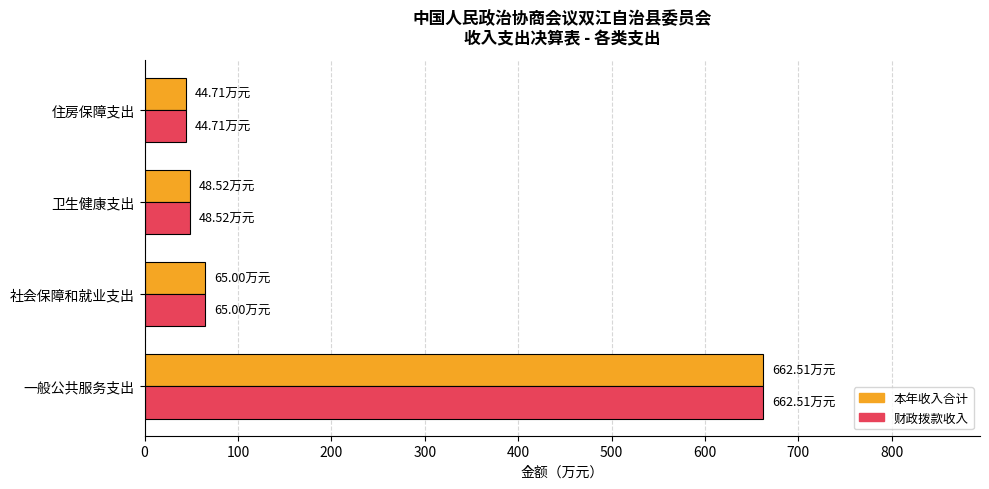

At which label does 财政拨款收入 reach its peak?

一般公共服务支出